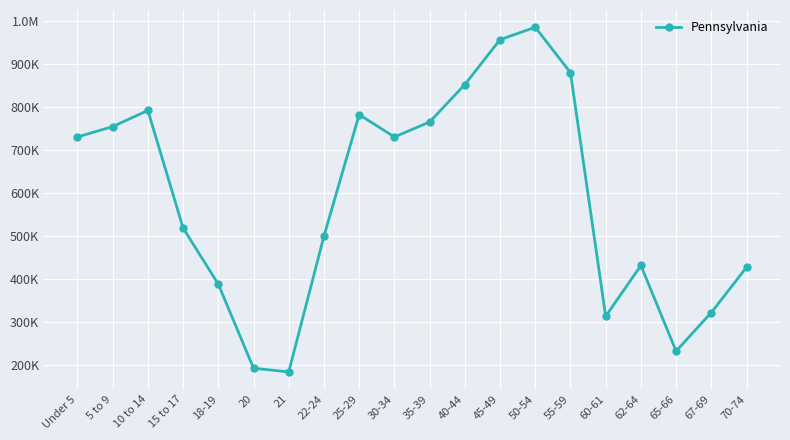

True or false: there are more than 1 points higher than both neighbors.

True